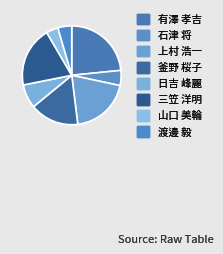

To the nearest percent, what is the average slice percentage?

12%